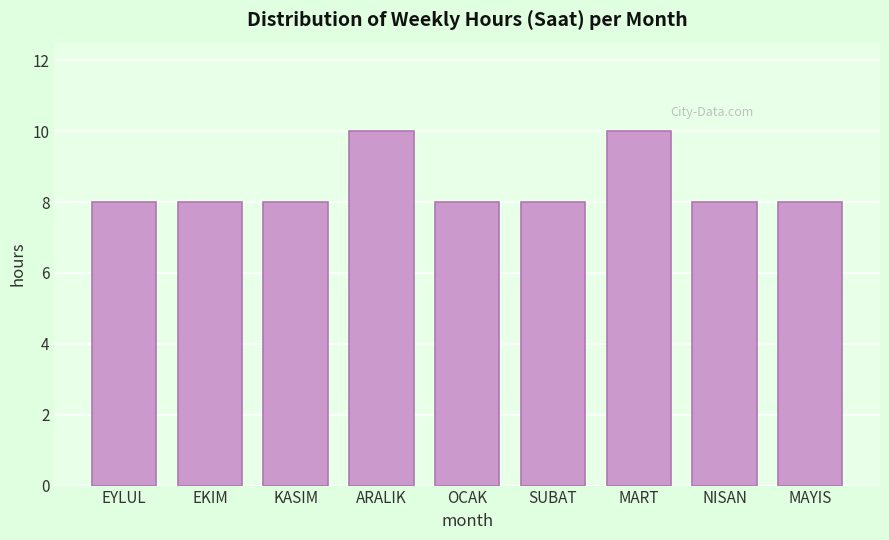

Reading left to right, list all the values displayed in this chart.

EYLUL=8	EKIM=8	KASIM=8	ARALIK=10	OCAK=8	SUBAT=8	MART=10	NISAN=8	MAYIS=8